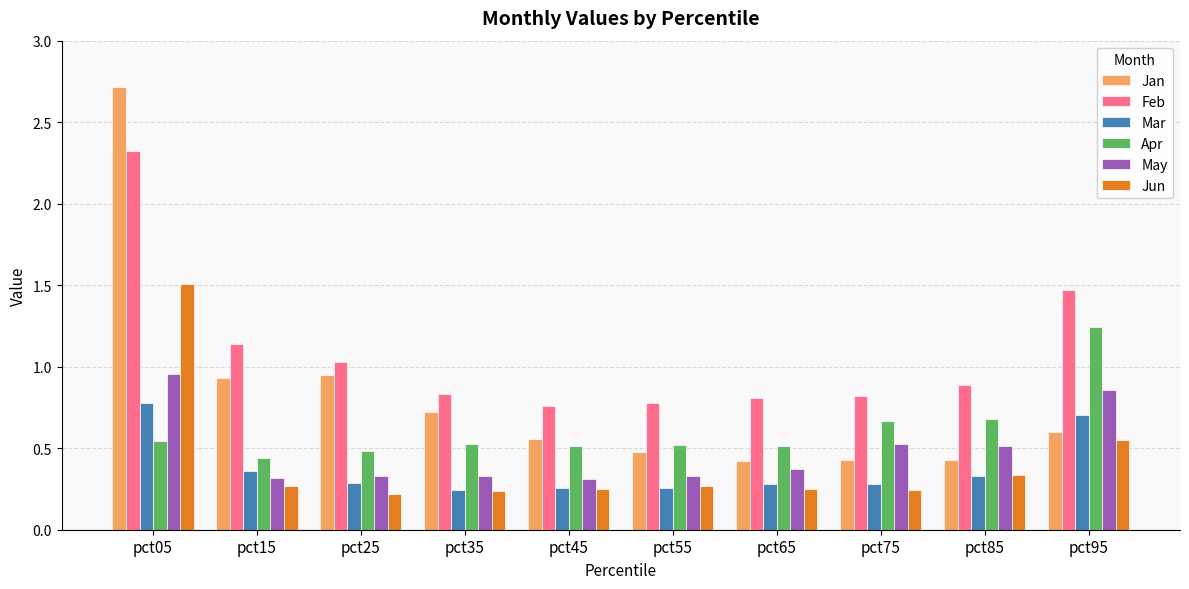

Which series has the largest range (max minus min)?

Jan